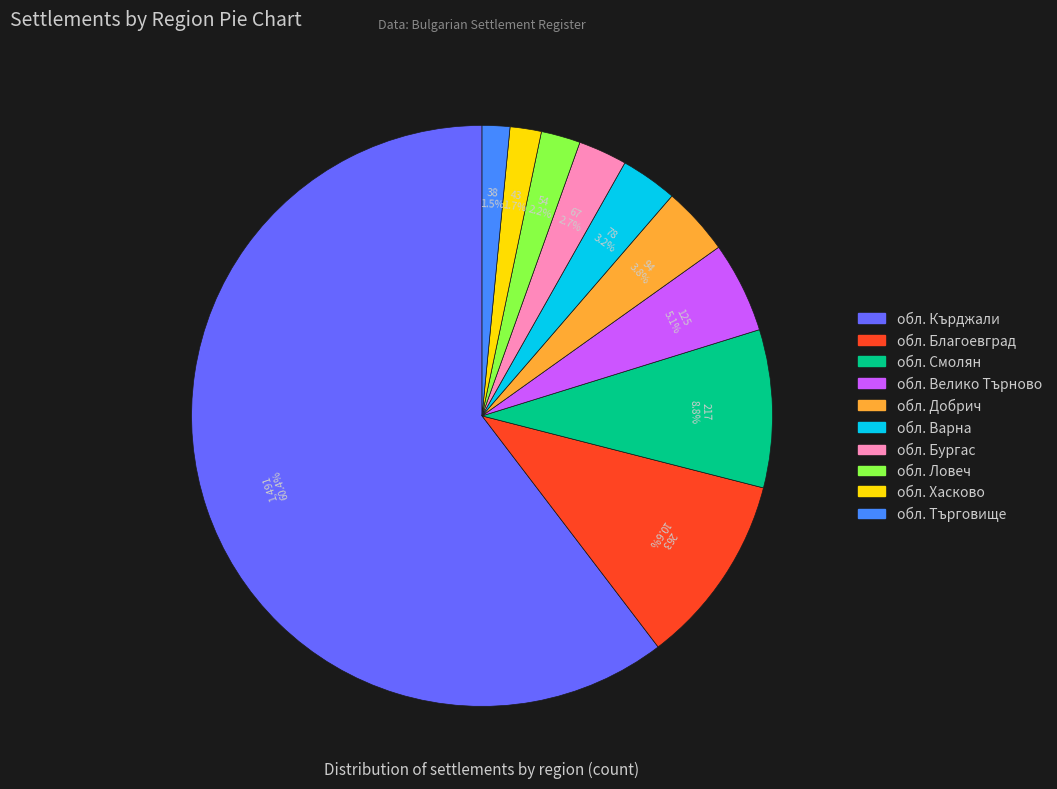

Does обл. Смолян represent more than half of the total?

No